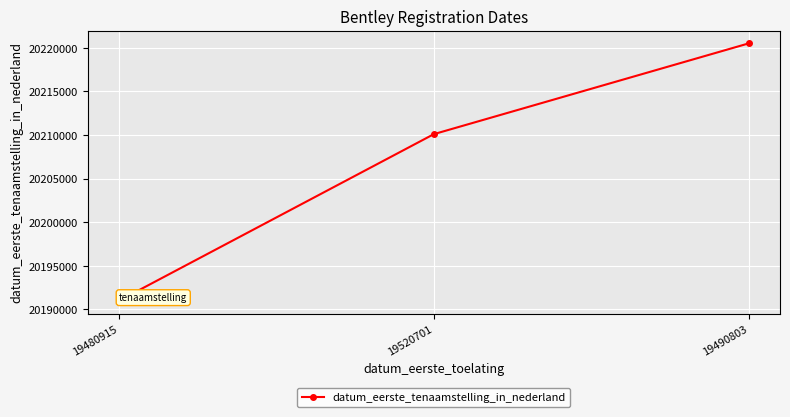

How many categories are shown in the chart?

3